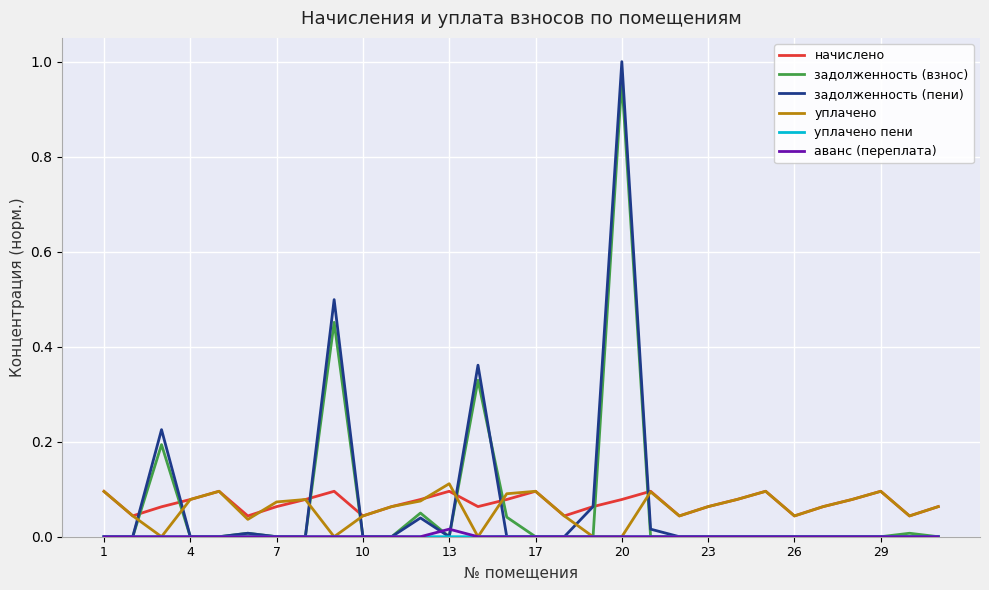

Which series has the widest spread of values?

задолженность (пени)